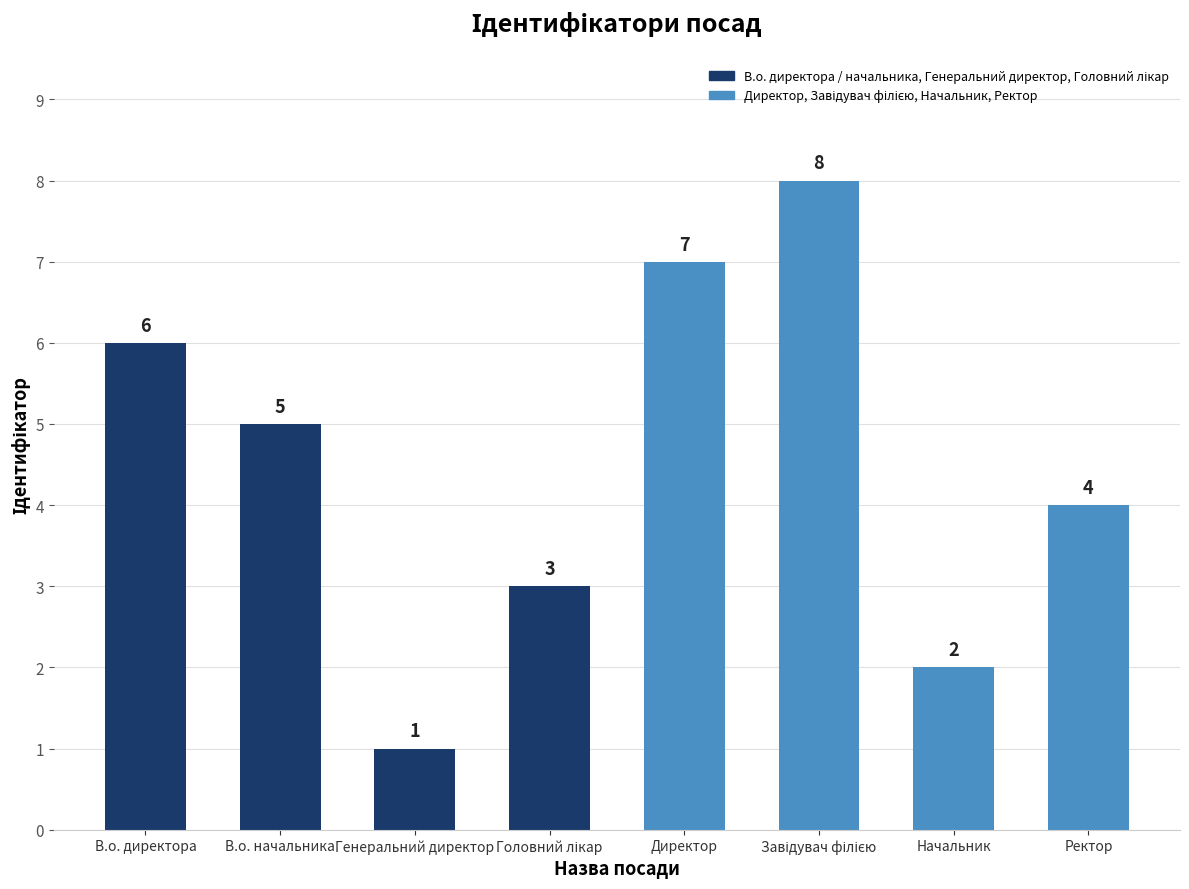

How many values are between 3 and 7?

5